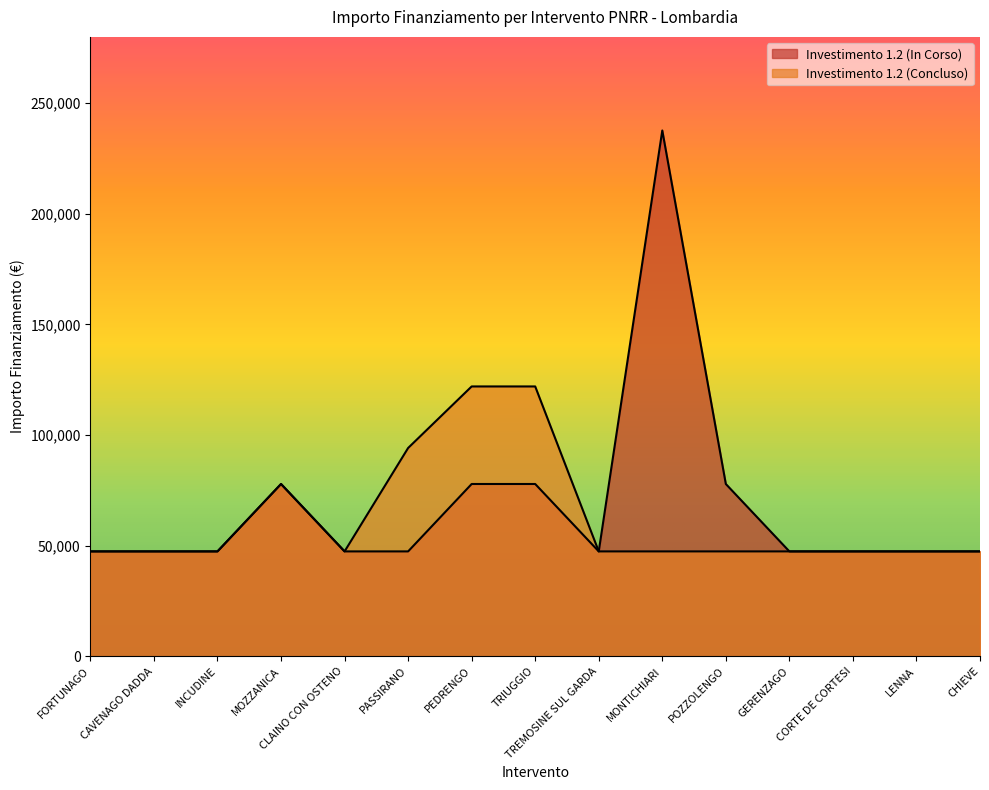

Reading left to right, what are all the values shown in this chart?

Investimento 1.2: 47427	47427	47427	77897	47427	47427	77897	77897	47427	237681	77897	47427	47427	47427	47427
Investimento 1.2 (Concluso): 47427	47427	47427	77897	47427	94172	121992	121992	47427	47427	47427	47427	47427	47427	47427